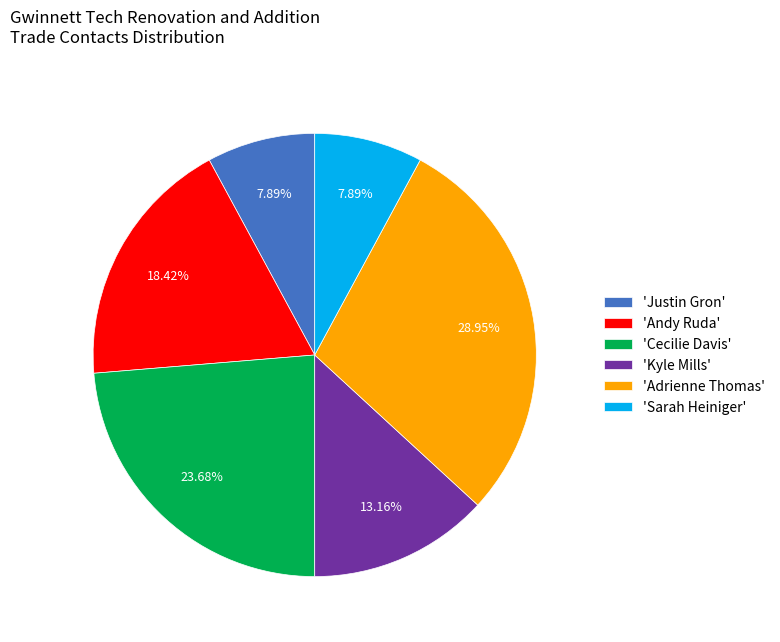

Which has a higher value, 'Adrienne Thomas' or 'Sarah Heiniger'?

'Adrienne Thomas'